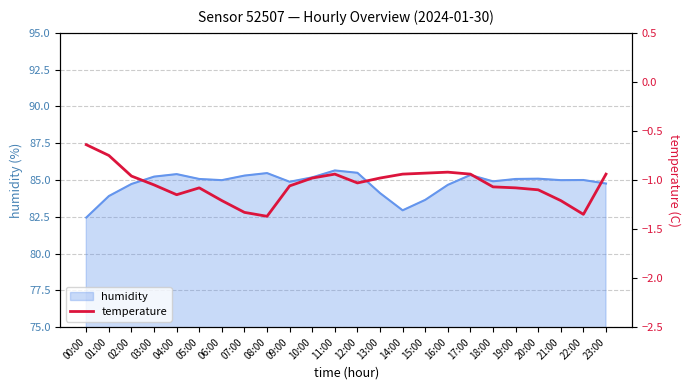

At which category does the data reach its first local peak?

05:00